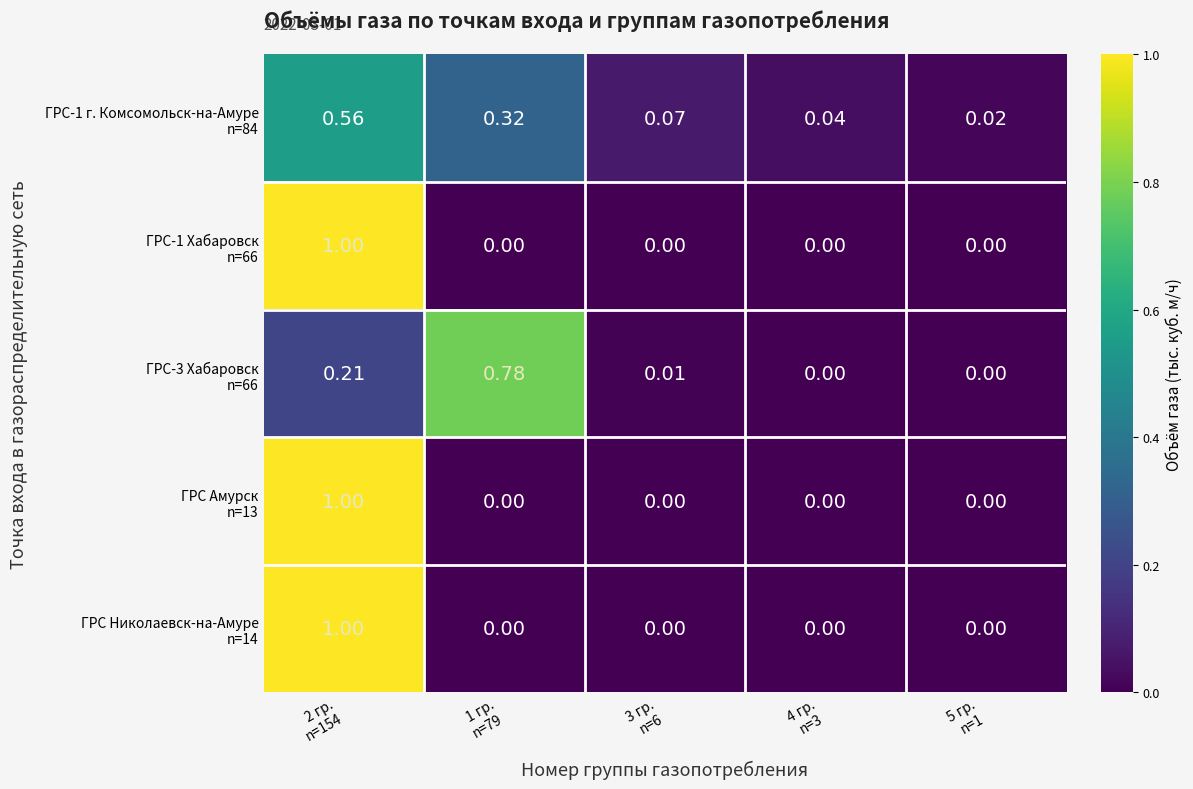

Count the number of data series in this chart.

5